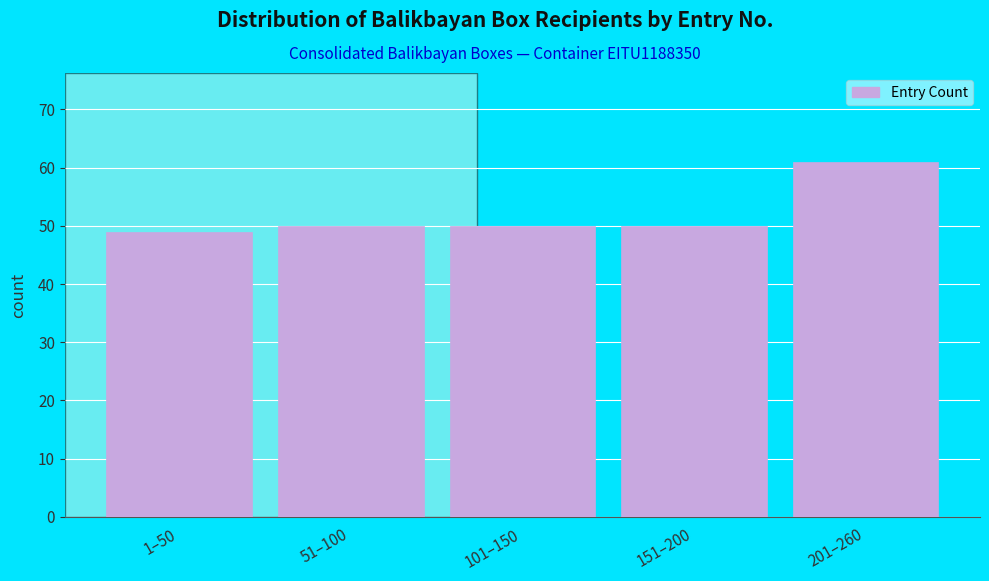

Reading left to right, list all the values displayed in this chart.

1–50=49	51–100=50	101–150=50	151–200=50	201–260=61